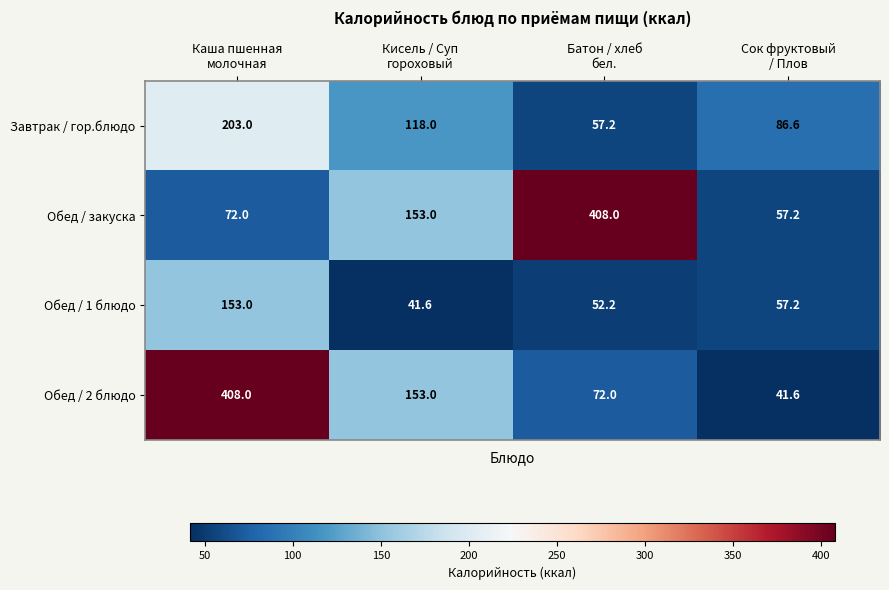

At which category is the sum across all series the highest?

Каша пшенная
молочная